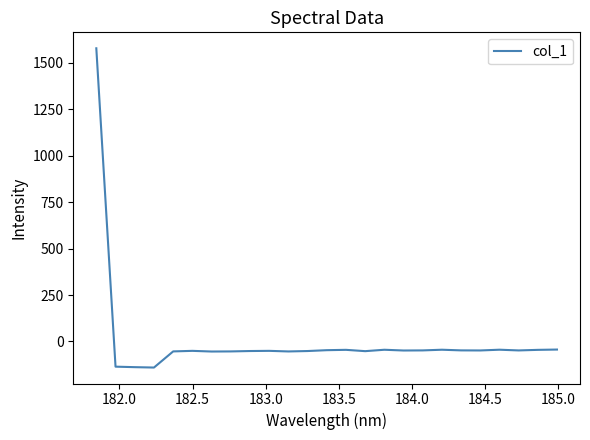

What is the greatest value displayed?

1578.3